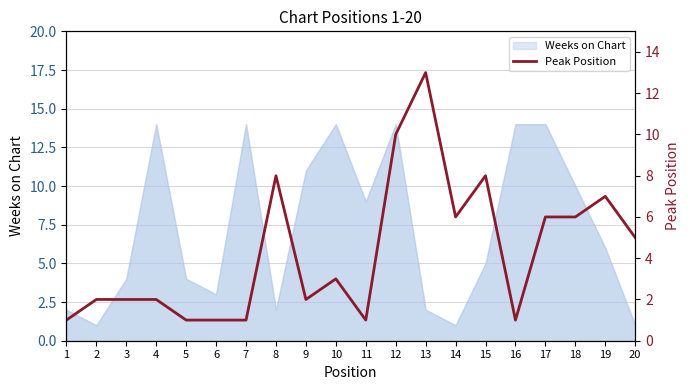

Reading left to right, what are all the values shown in this chart?

1=1	2=2	3=2	4=2	5=1	6=1	7=1	8=8	9=2	10=3	11=1	12=10	13=13	14=6	15=8	16=1	17=6	18=6	19=7	20=5